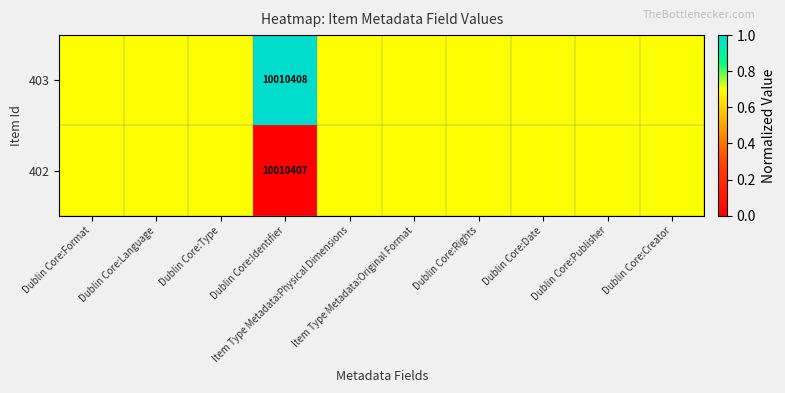

Which series has the largest range (max minus min)?

402